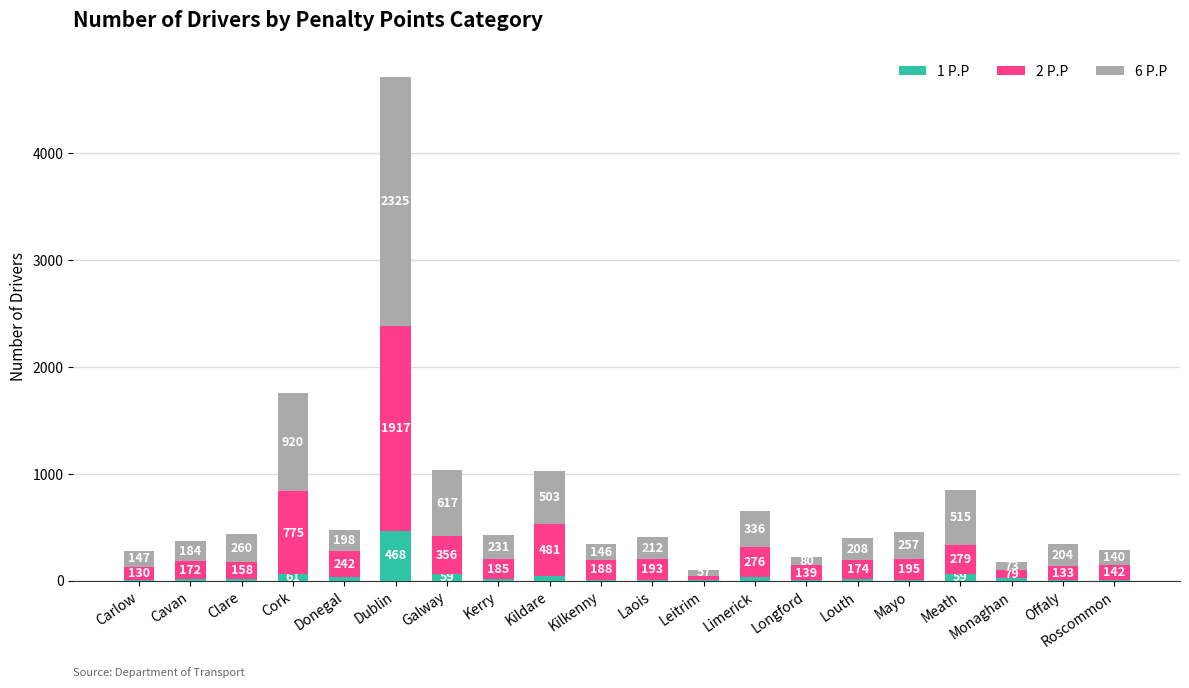

What value does the 1 P.P series have at Longford?

5